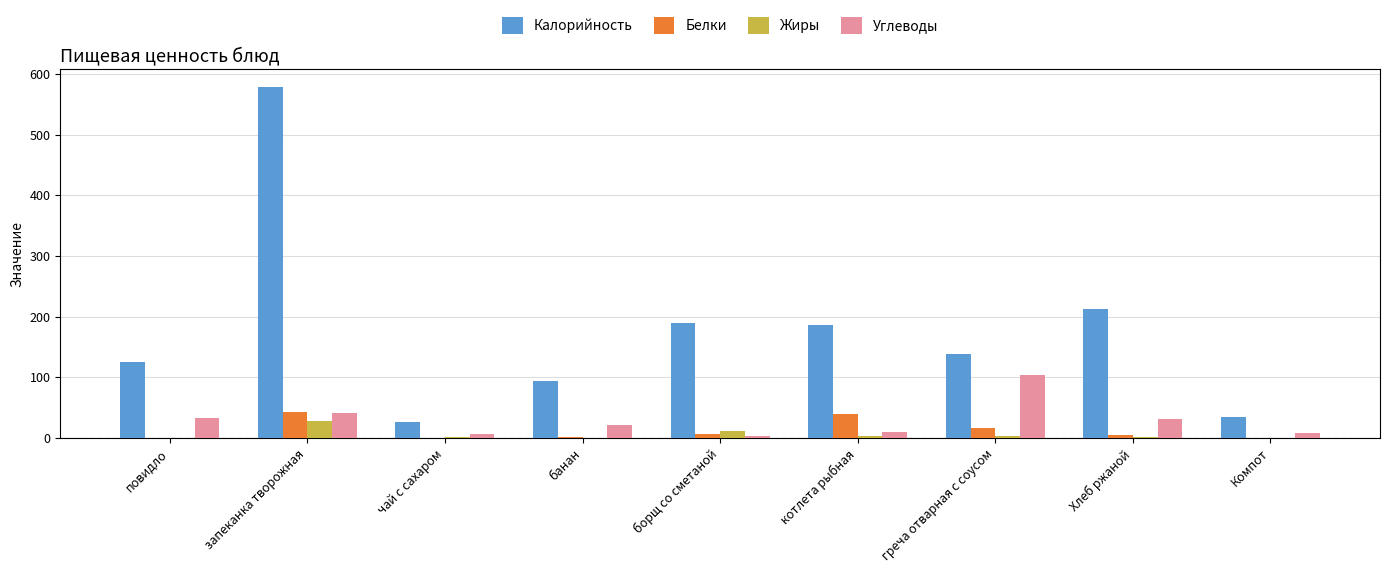

What is the highest value of the Калорийность series?

579.0